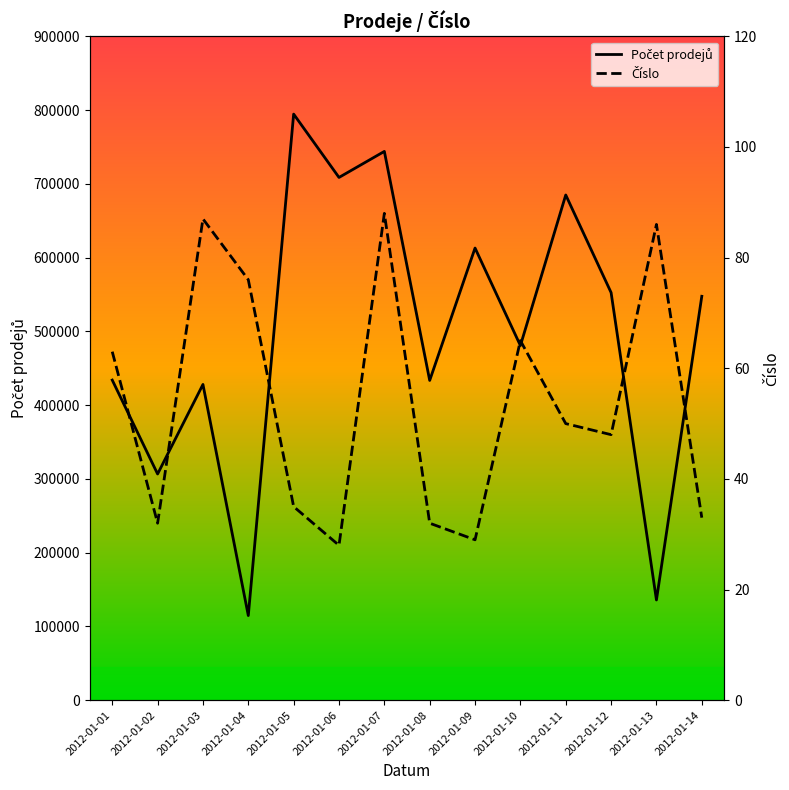

How many lines are shown in the chart?

2